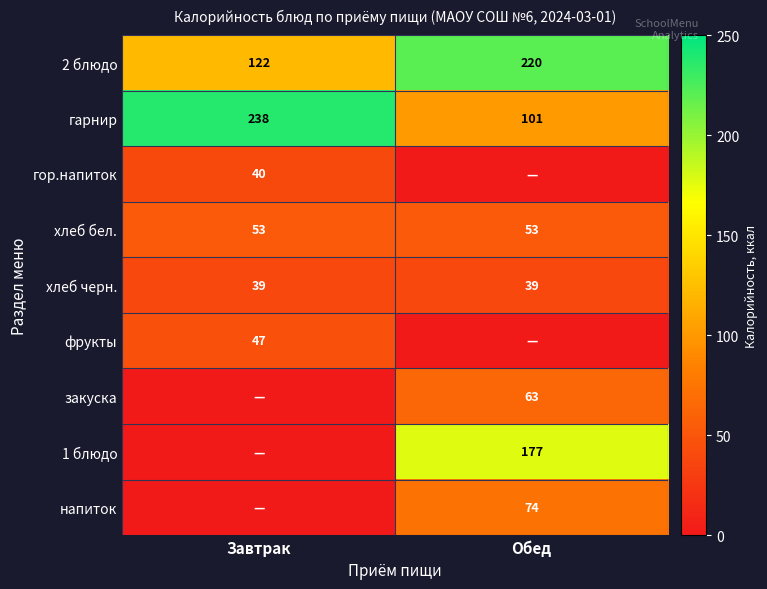

Which category has the lowest value across all series?

Обед